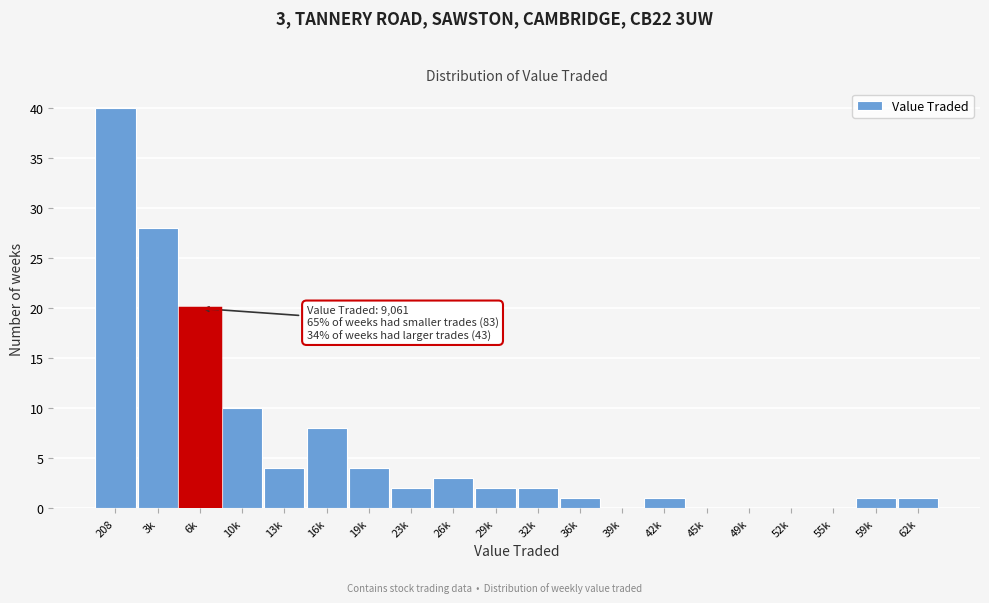

Reading left to right, extract all data points from this chart.

208=40	3k=28	6k=20	10k=10	13k=4	16k=8	19k=4	23k=2	26k=3	29k=2	32k=2	36k=1	39k=0	42k=1	45k=0	49k=0	52k=0	55k=0	59k=1	62k=1